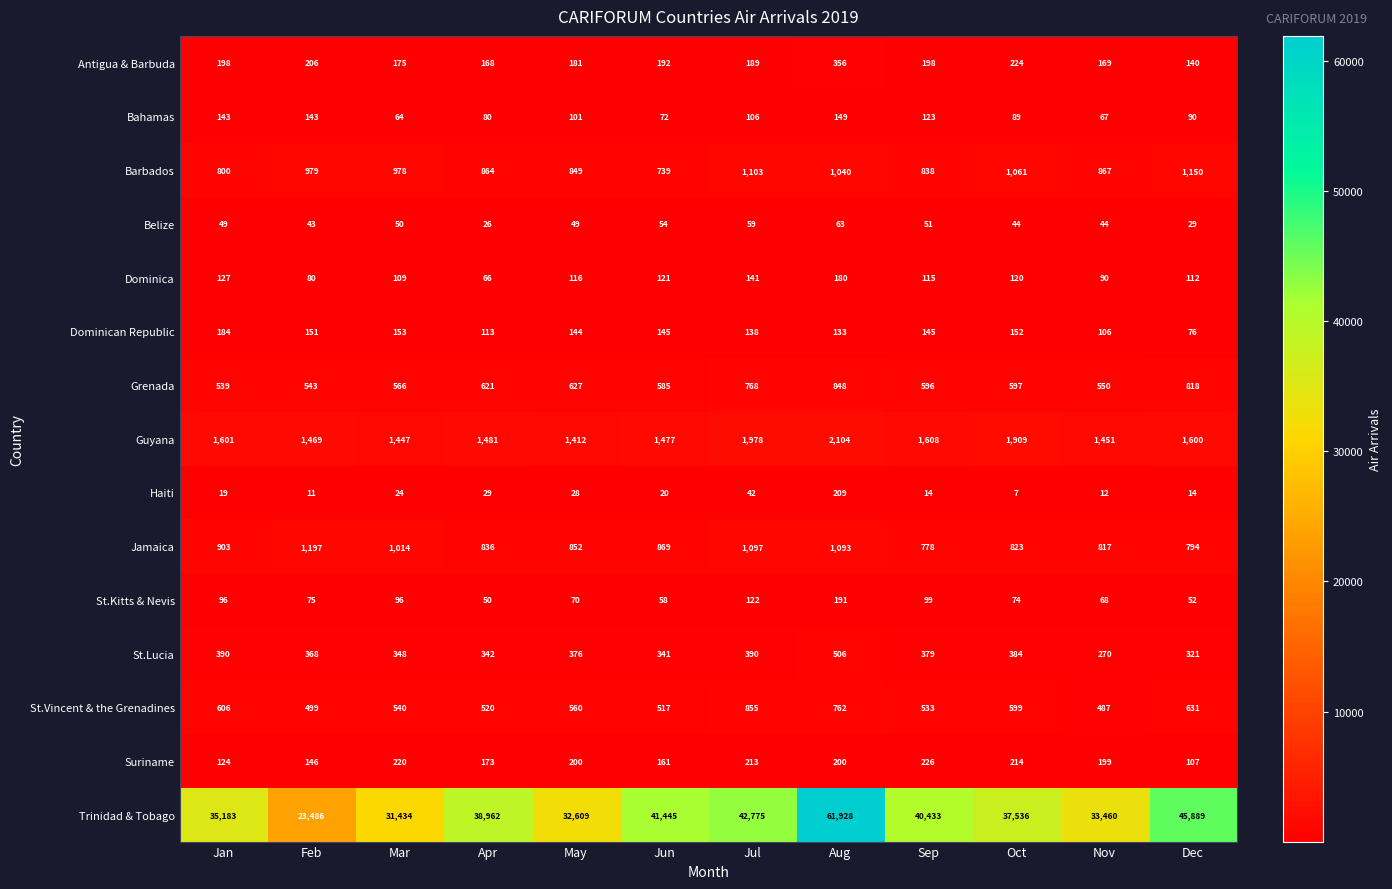

At which category is the sum across all series the highest?

Aug